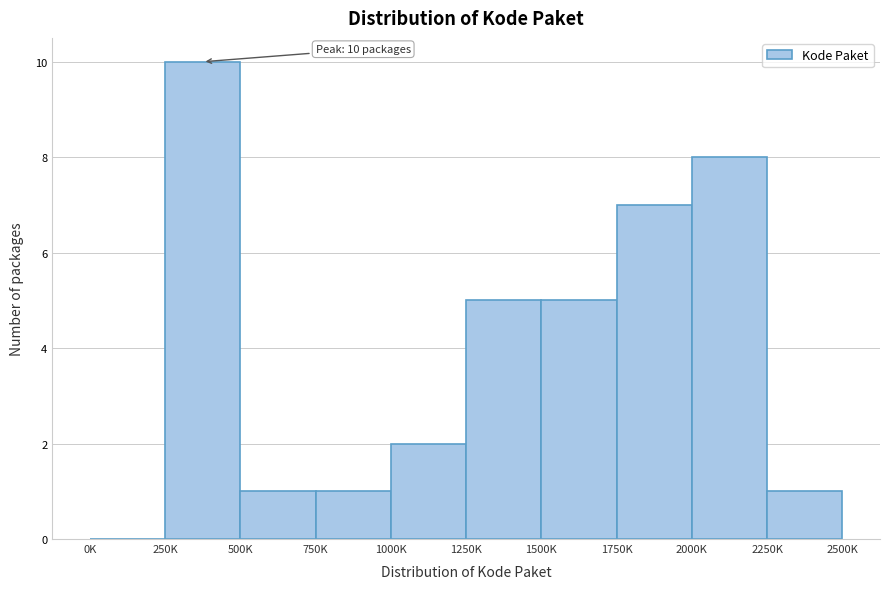

Reading left to right, what are all the values shown in this chart?

0K=0	250K=10	500K=1	750K=1	1000K=2	1250K=5	1500K=5	1750K=7	2000K=8	2250K=1